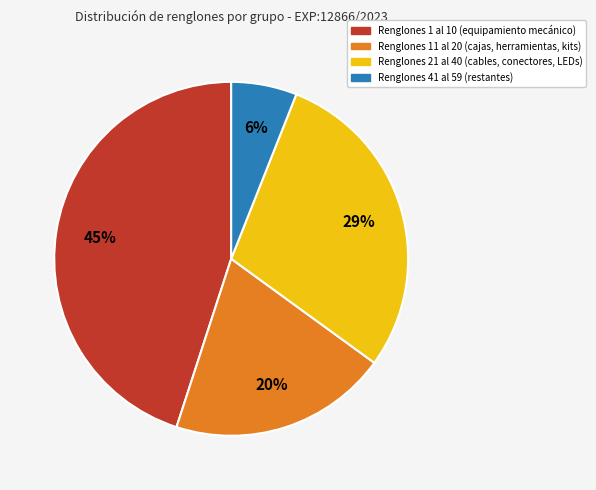

Is there a majority slice in this chart?

No